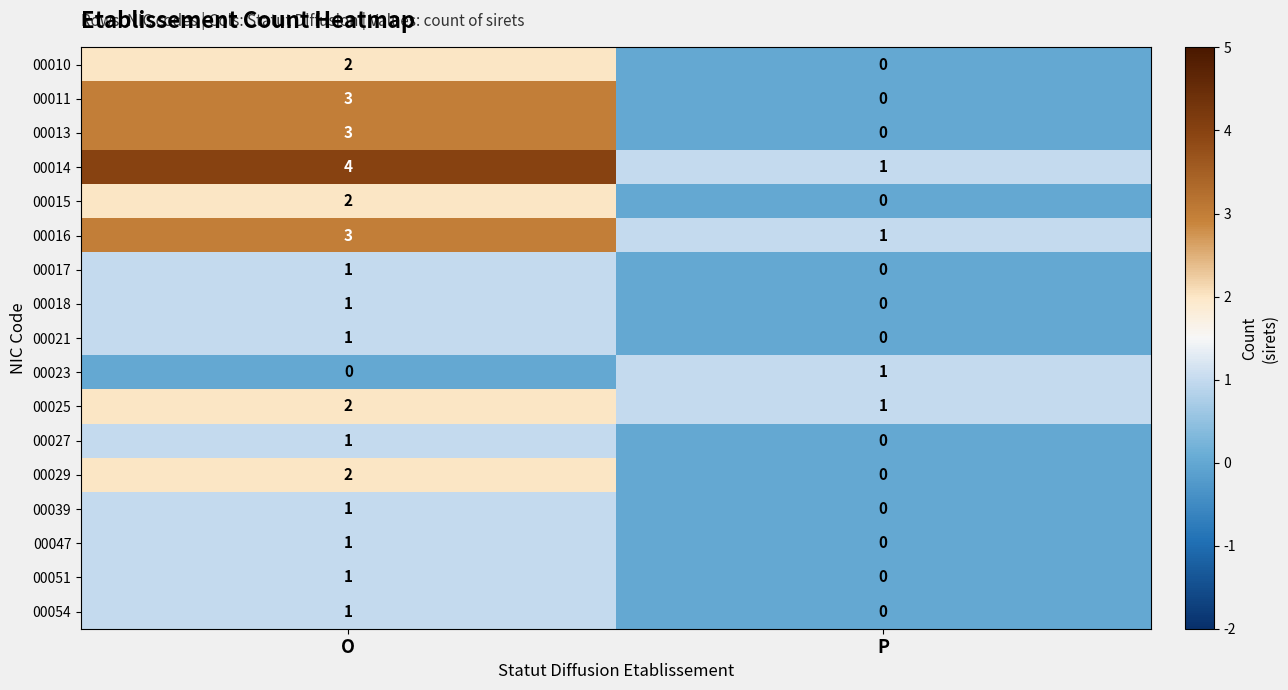

Is it true that 00051 equals -1 at P?

False